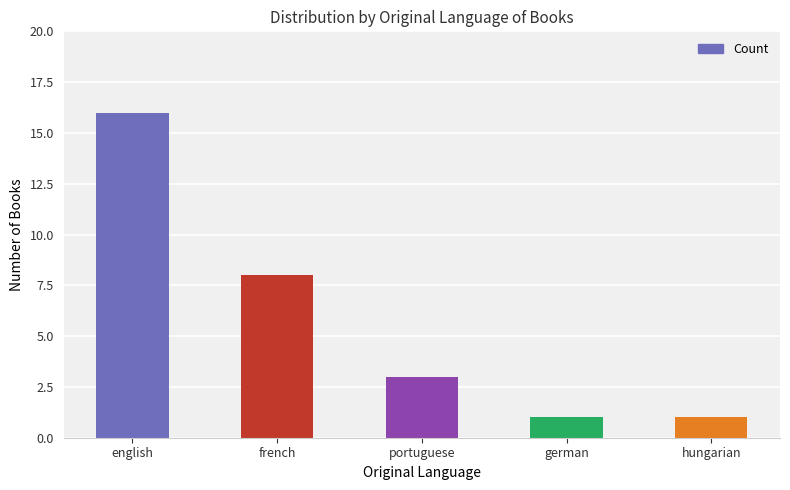

At which category does the chart reach its peak across all series?

english